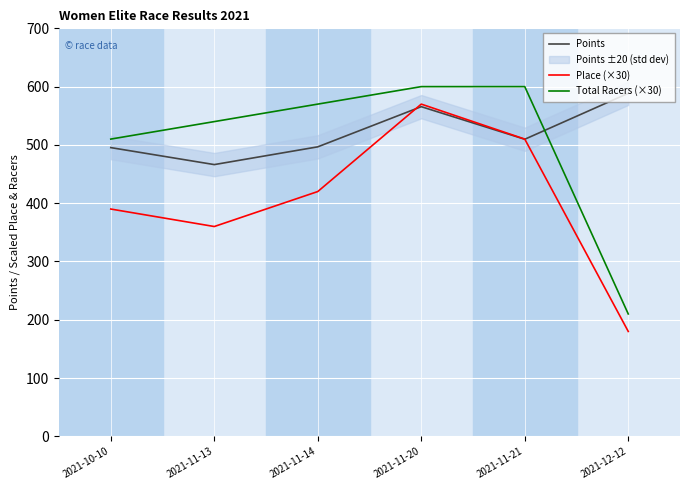

Count the number of categories in the chart.

6